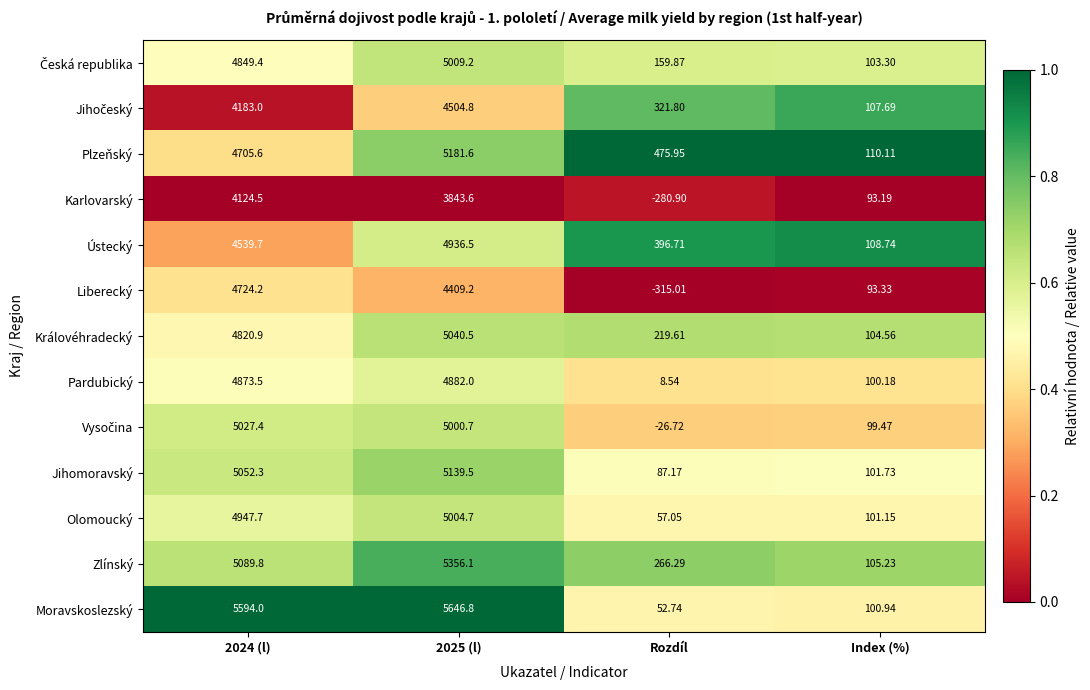

Which series has the largest total across all categories?

Moravskoslezský